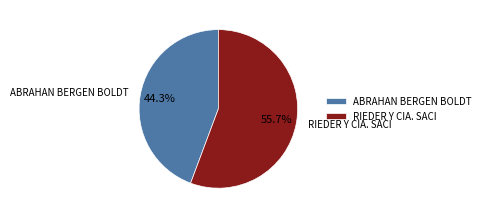

How many slices are in this pie chart?

2